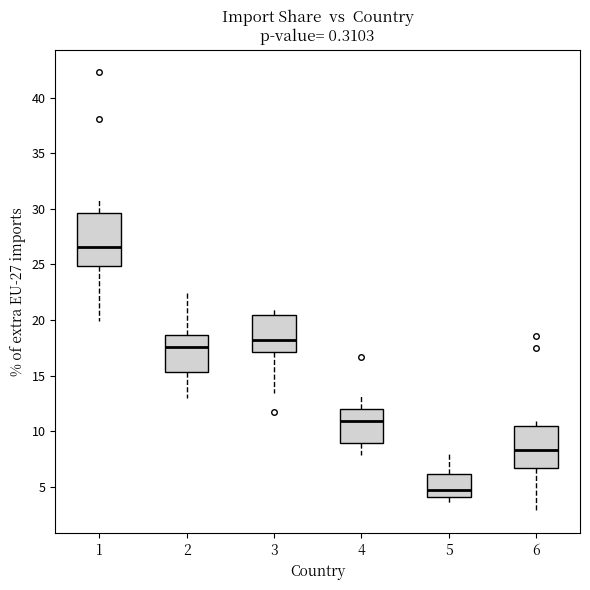

Where does the lower whisker of the box at x = 2 end on the y-axis? The values are not printed on the chart, so give them approximately, as read against the axis.

13.0